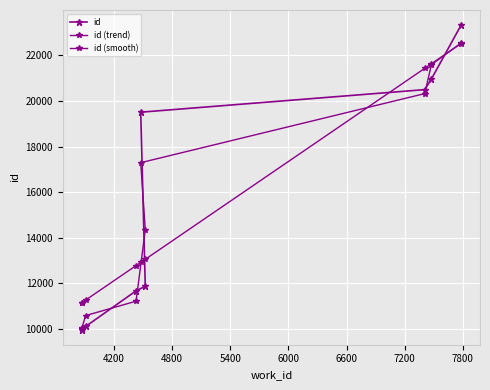

What is the value of the id (smooth) point at the 5th from the left?

14344.3